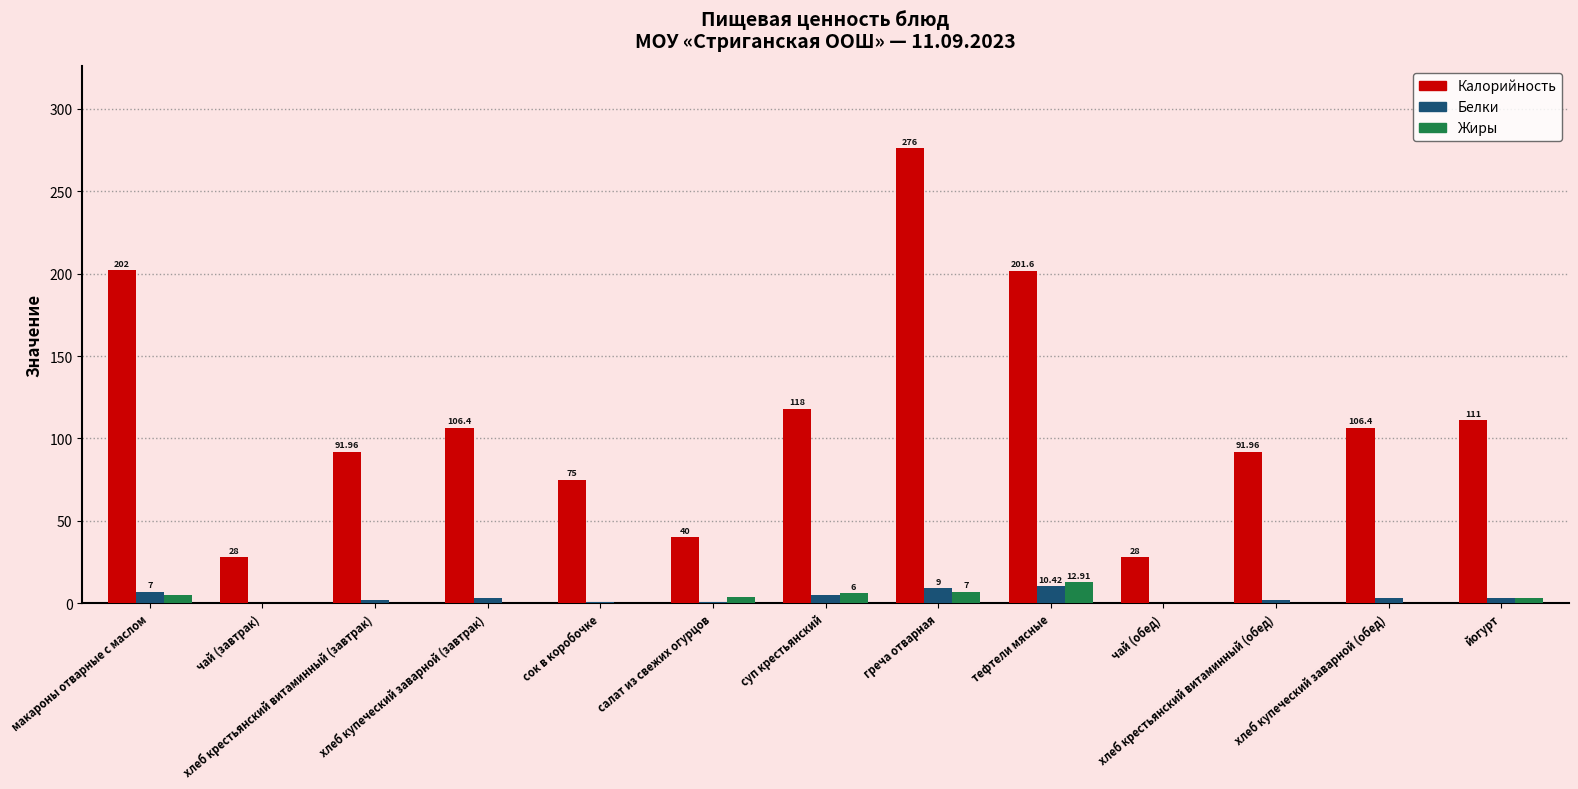

Which series has the largest total across all categories?

Калорийность